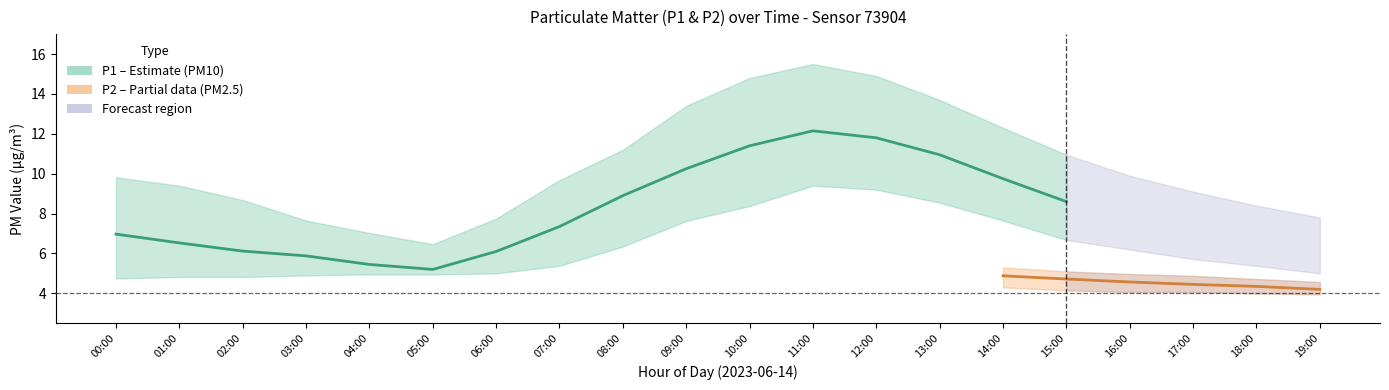

Between 07:00 and 08:00, which series saw the biggest shift?

P1